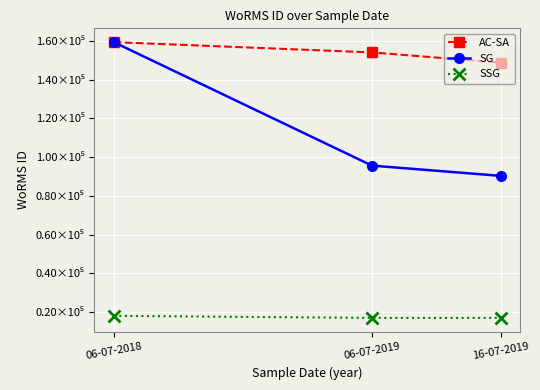

What is the label of the 3rd point from the left?

16-07-2019